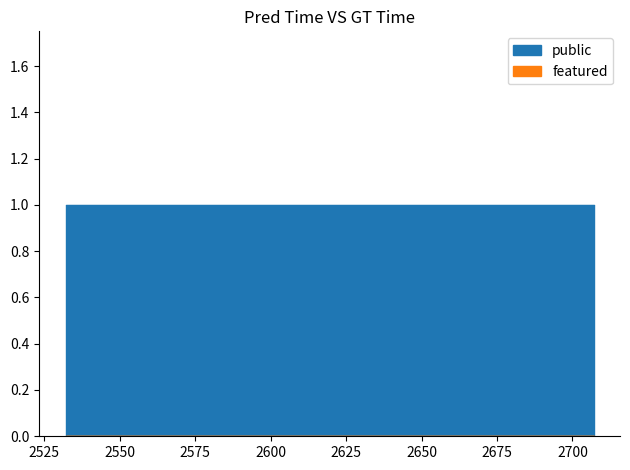

Count the number of data series in this chart.

2